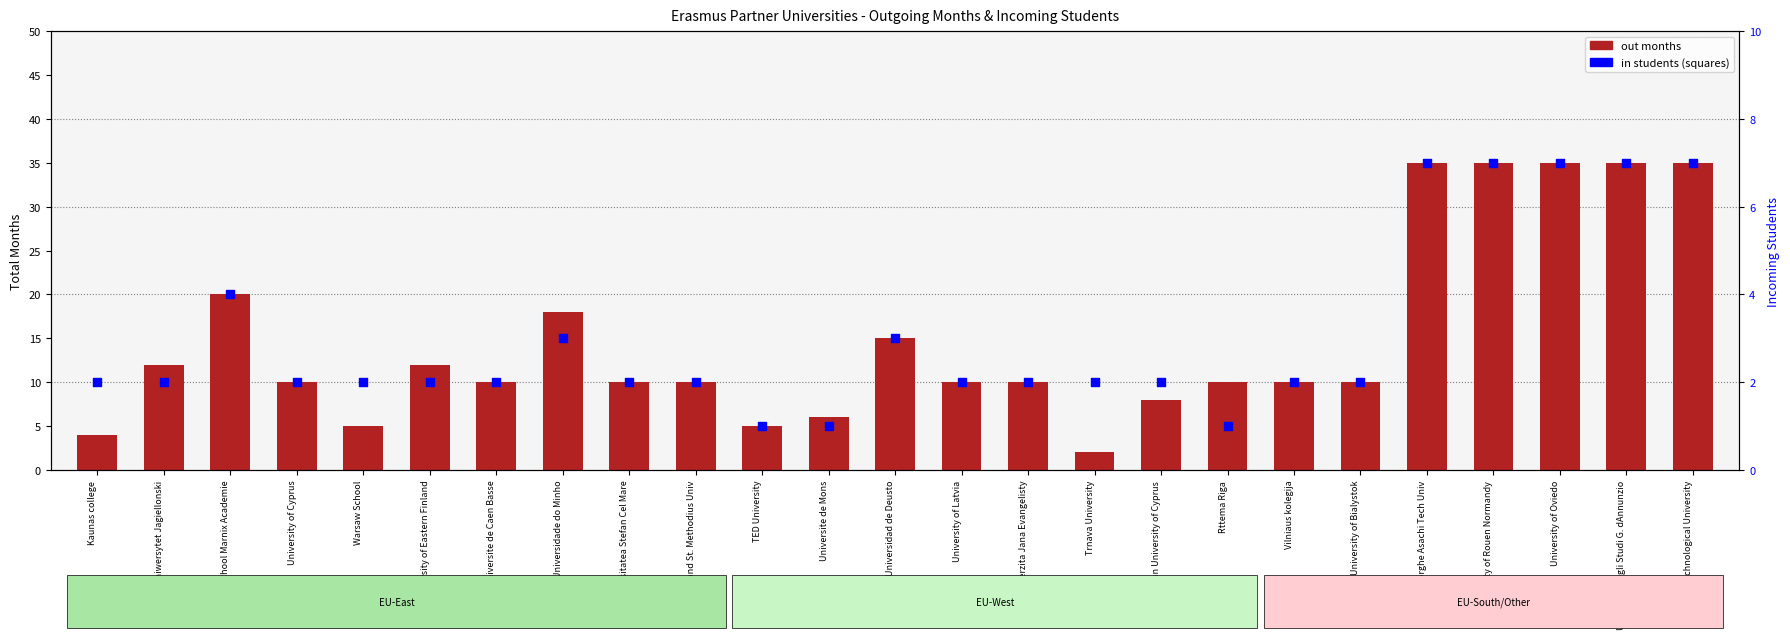

What are all the series names shown in the legend?

out months, in students